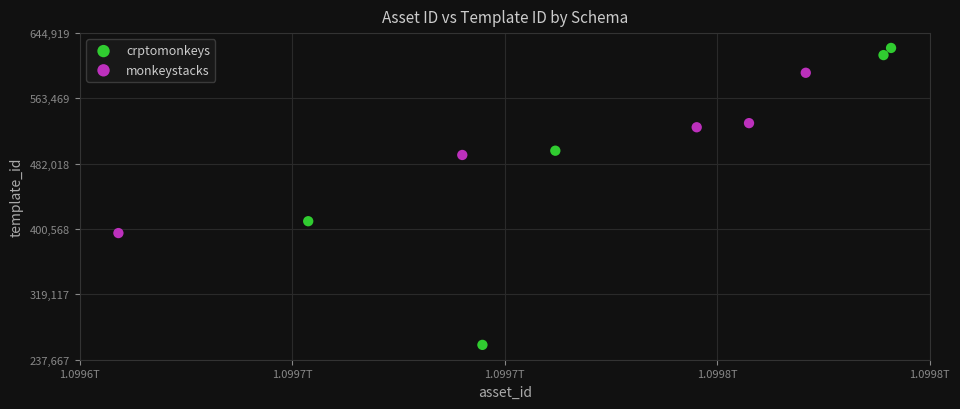

Which series has the widest spread of Y values?

crptomonkeys